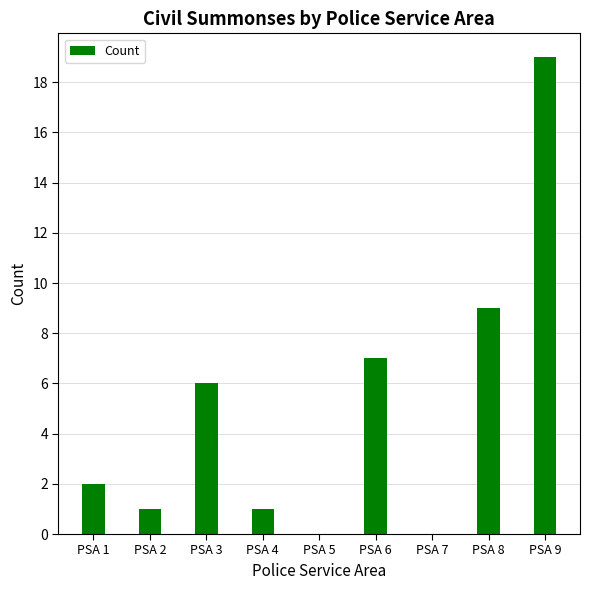

What is the sum of the values at PSA 6 and PSA 1?

9